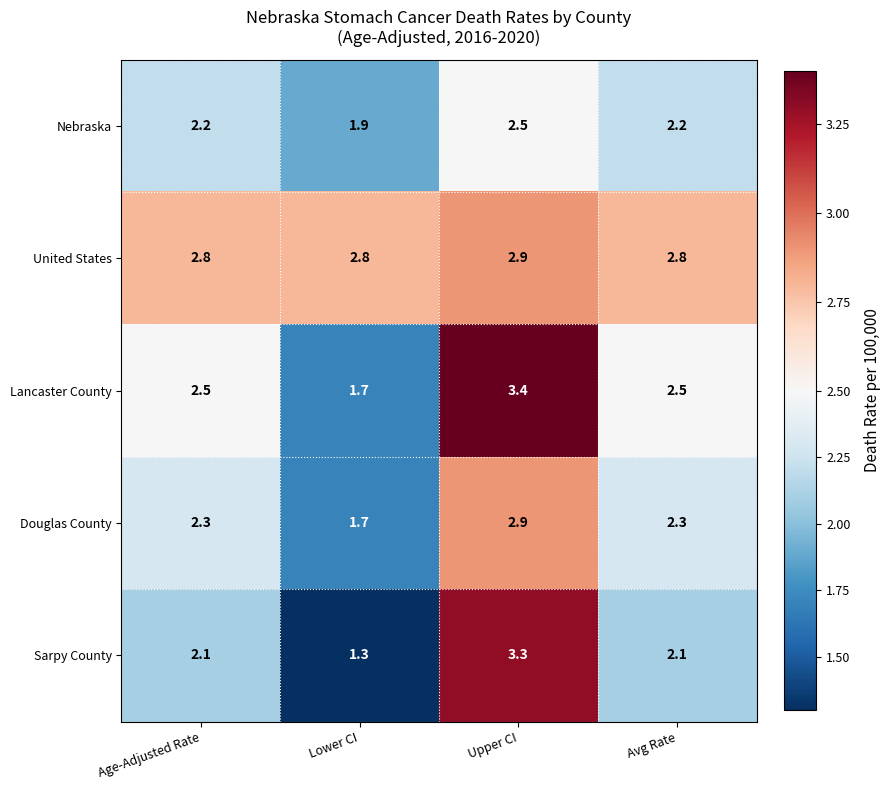

The Lancaster County series shows 3.6 at Avg Rate. True or false?

False